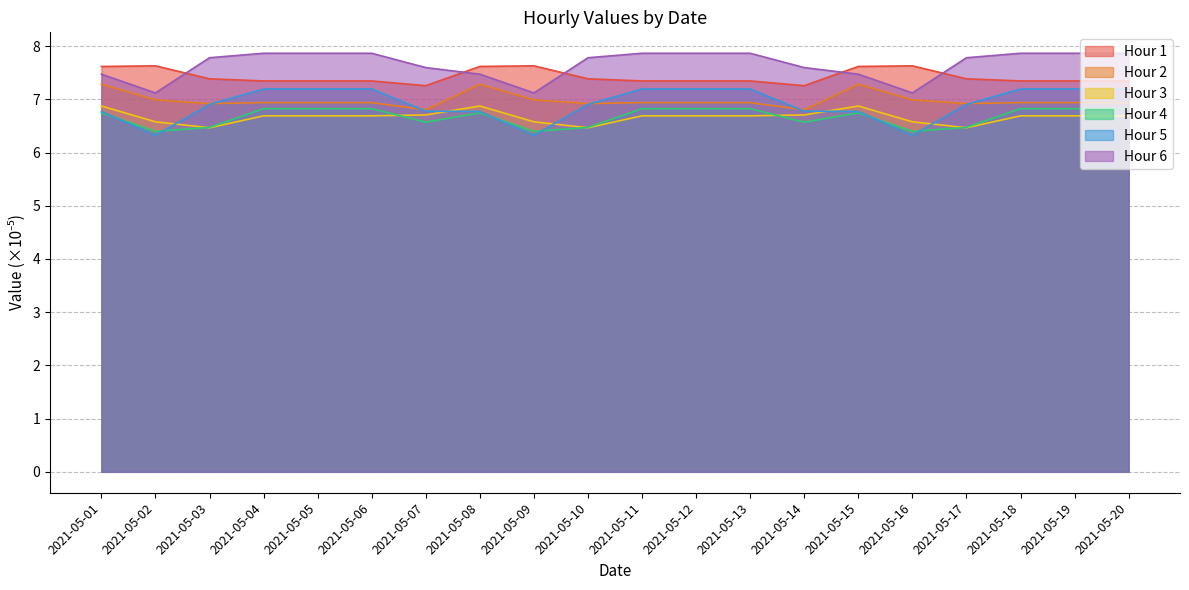

How many interior local peaks does the Hour 3 series have?

2